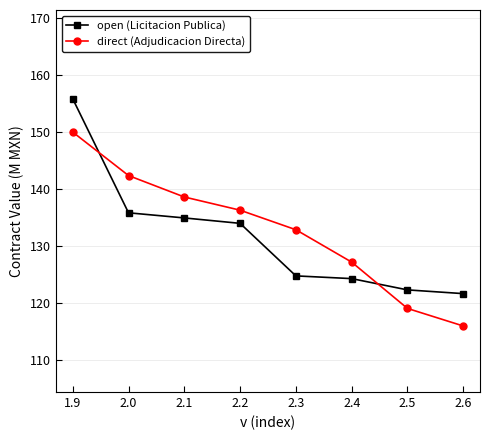

Where is direct (Adjudicacion Directa) nearest to the value 132?

2.3